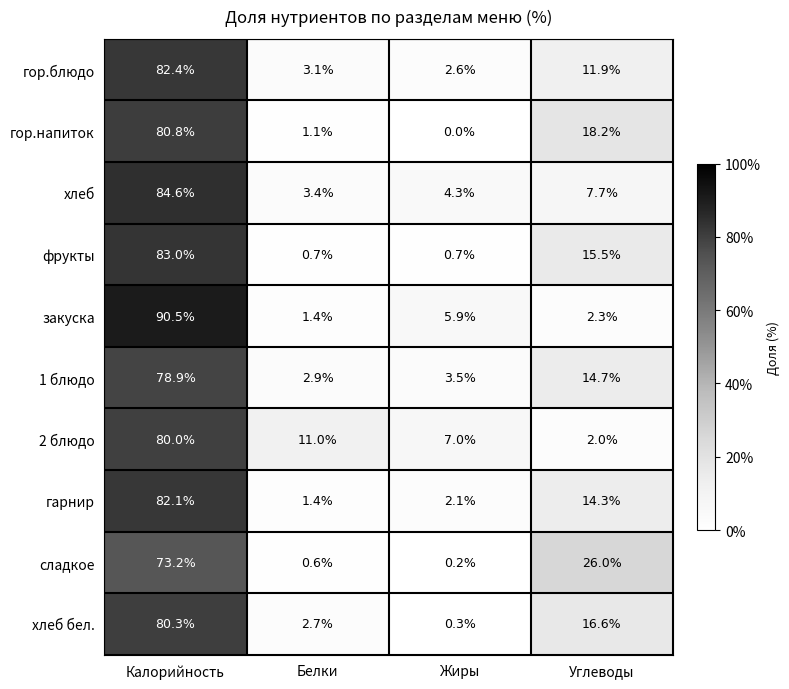

What is the sum of all закуска values?

100.1